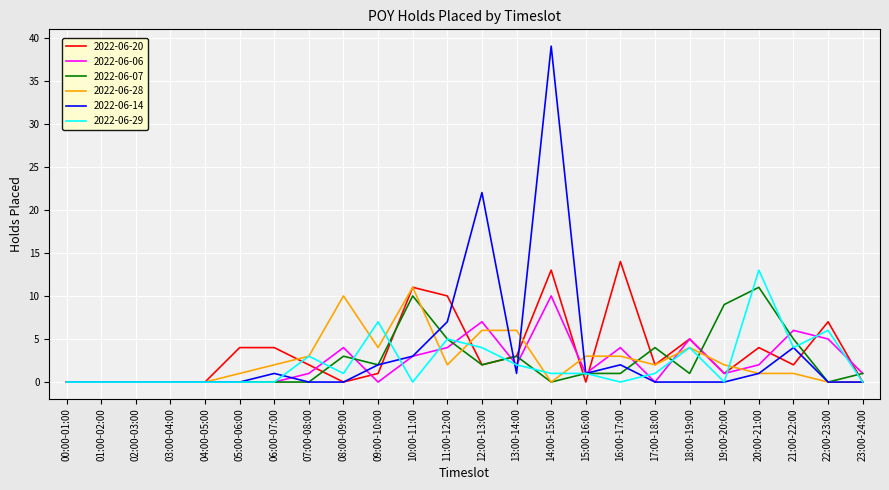

Is the value of 2022-06-29 at 05:00-06:00 greater than the value of 2022-06-28 at 05:00-06:00?

No